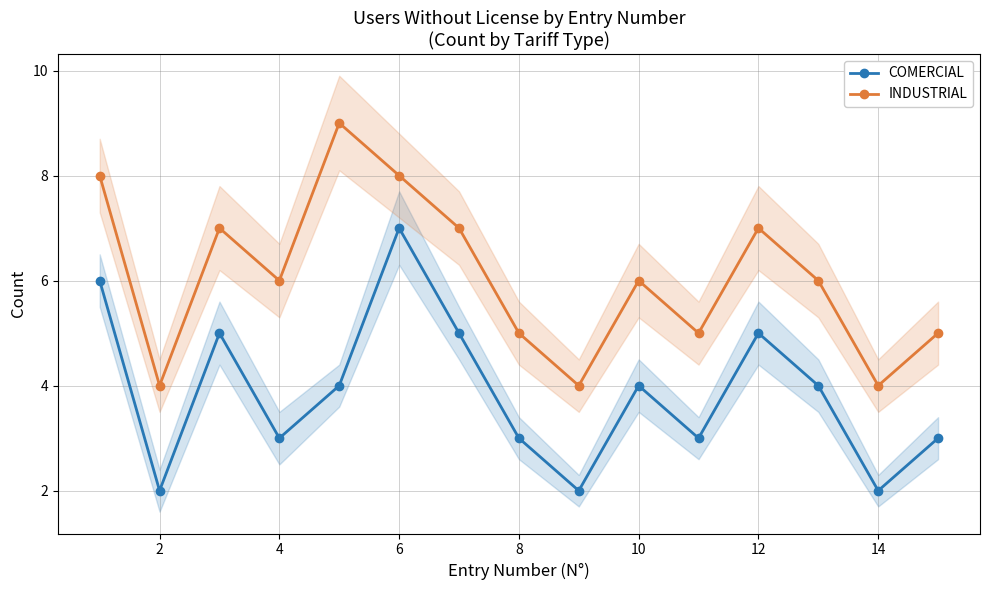

Where is the first local minimum for INDUSTRIAL?

2